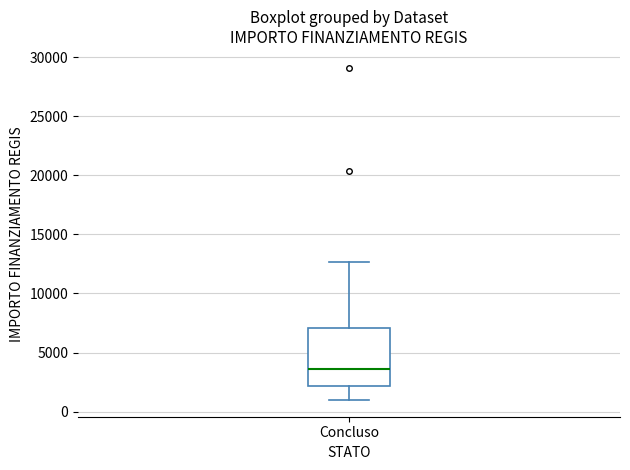

Where is the upper edge of the box for Concluso on the y-axis? The values are not printed on the chart, so give them approximately, as read against the axis.

7000